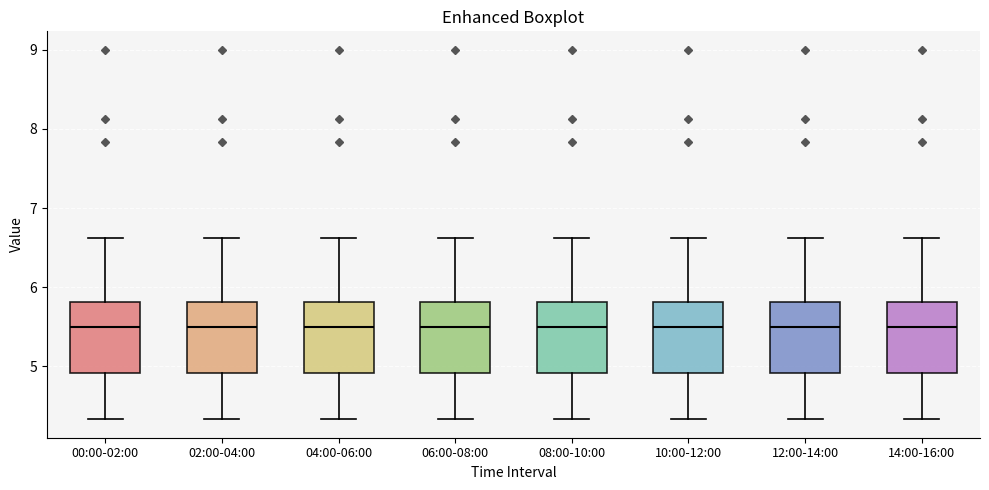

Reading left to right, transcribe this box plot: for each box, give where its median line is, the range the box spans, and where its two whiskers end, as read against the y-axis. The values are not printed on the chart, so give them approximately, as read against the axis.

00:00-02:00: median 5.5, box 4.9 to 5.8, whiskers 4.3 to 6.6
02:00-04:00: median 5.5, box 4.9 to 5.8, whiskers 4.3 to 6.6
04:00-06:00: median 5.5, box 4.9 to 5.8, whiskers 4.3 to 6.6
06:00-08:00: median 5.5, box 4.9 to 5.8, whiskers 4.3 to 6.6
08:00-10:00: median 5.5, box 4.9 to 5.8, whiskers 4.3 to 6.6
10:00-12:00: median 5.5, box 4.9 to 5.8, whiskers 4.3 to 6.6
12:00-14:00: median 5.5, box 4.9 to 5.8, whiskers 4.3 to 6.6
14:00-16:00: median 5.5, box 4.9 to 5.8, whiskers 4.3 to 6.6